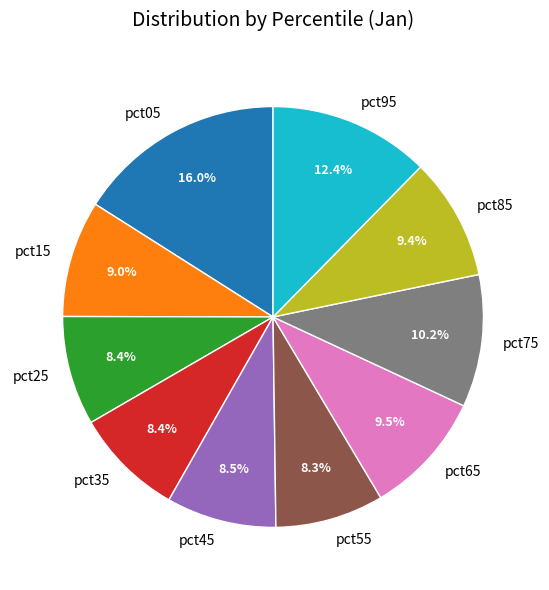

How much of the chart is everything except pct85?

90.6%